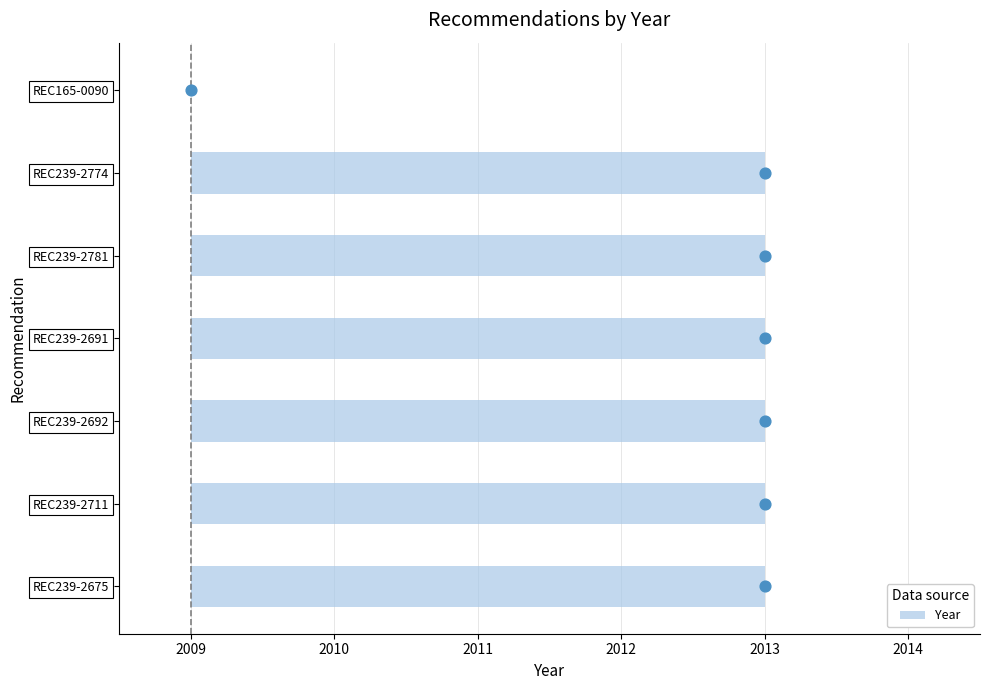

Which has a higher value, REC239-2691 or REC239-2675?

REC239-2691